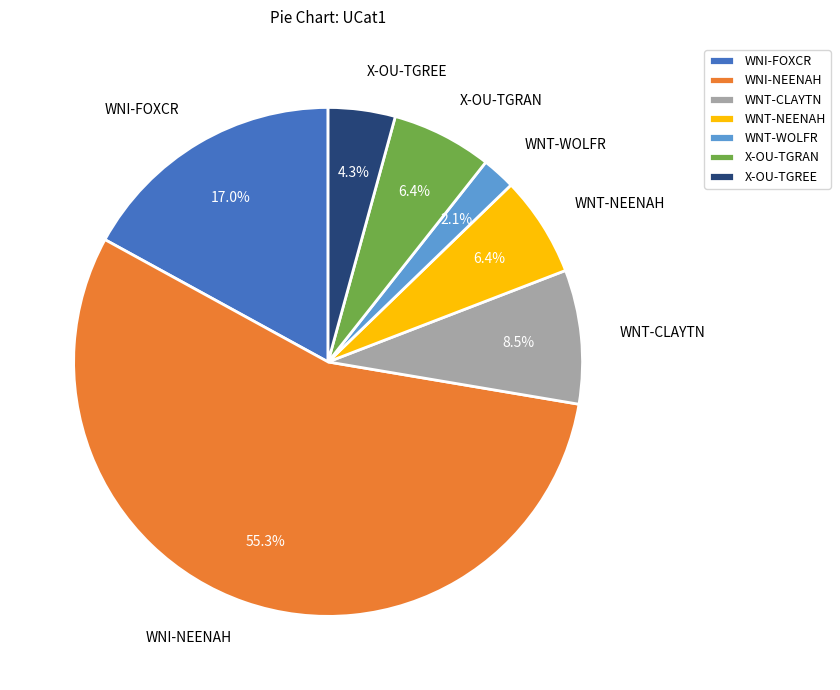

Is it true that WNI-NEENAH is 70% of the pie?

False